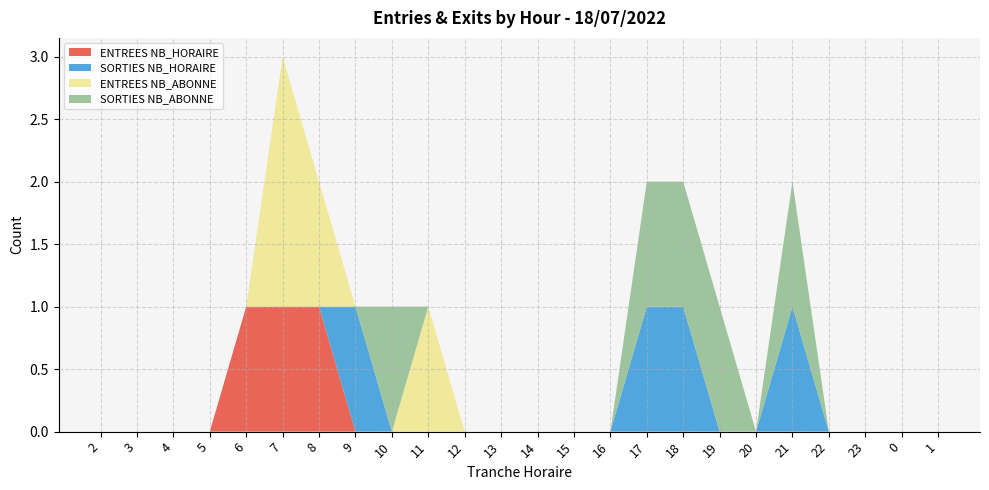

Reading left to right, list all the values displayed in this chart.

ENTREES NB_HORAIRE: 2=0	3=0	4=0	5=0	6=1	7=1	8=1	9=0	10=0	11=0	12=0	13=0	14=0	15=0	16=0	17=0	18=0	19=0	20=0	21=0	22=0	23=0	0=0	1=0
SORTIES NB_HORAIRE: 2=0	3=0	4=0	5=0	6=0	7=0	8=0	9=1	10=0	11=0	12=0	13=0	14=0	15=0	16=0	17=1	18=1	19=0	20=0	21=1	22=0	23=0	0=0	1=0
ENTREES NB_ABONNE: 2=0	3=0	4=0	5=0	6=0	7=2	8=1	9=0	10=0	11=1	12=0	13=0	14=0	15=0	16=0	17=0	18=0	19=0	20=0	21=0	22=0	23=0	0=0	1=0
SORTIES NB_ABONNE: 2=0	3=0	4=0	5=0	6=0	7=0	8=0	9=0	10=1	11=0	12=0	13=0	14=0	15=0	16=0	17=1	18=1	19=1	20=0	21=1	22=0	23=0	0=0	1=0